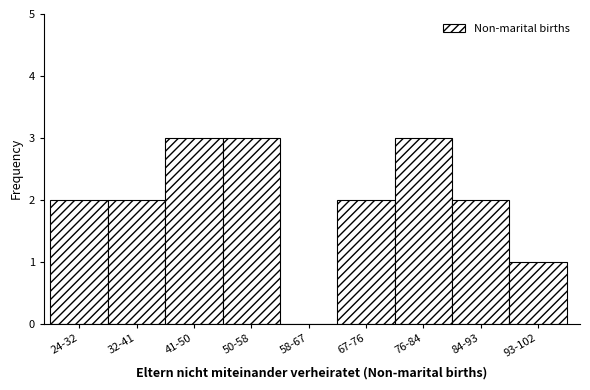

Reading left to right, transcribe all the data shown in this chart.

24-32=2	32-41=2	41-50=3	50-58=3	58-67=0	67-76=2	76-84=3	84-93=2	93-102=1